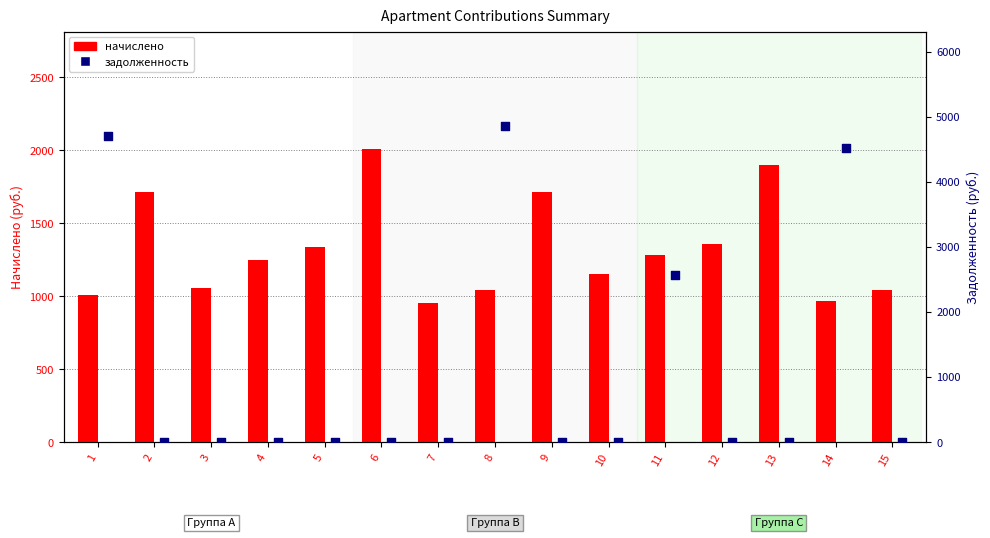

Which series has the largest total across all categories?

nachisleno